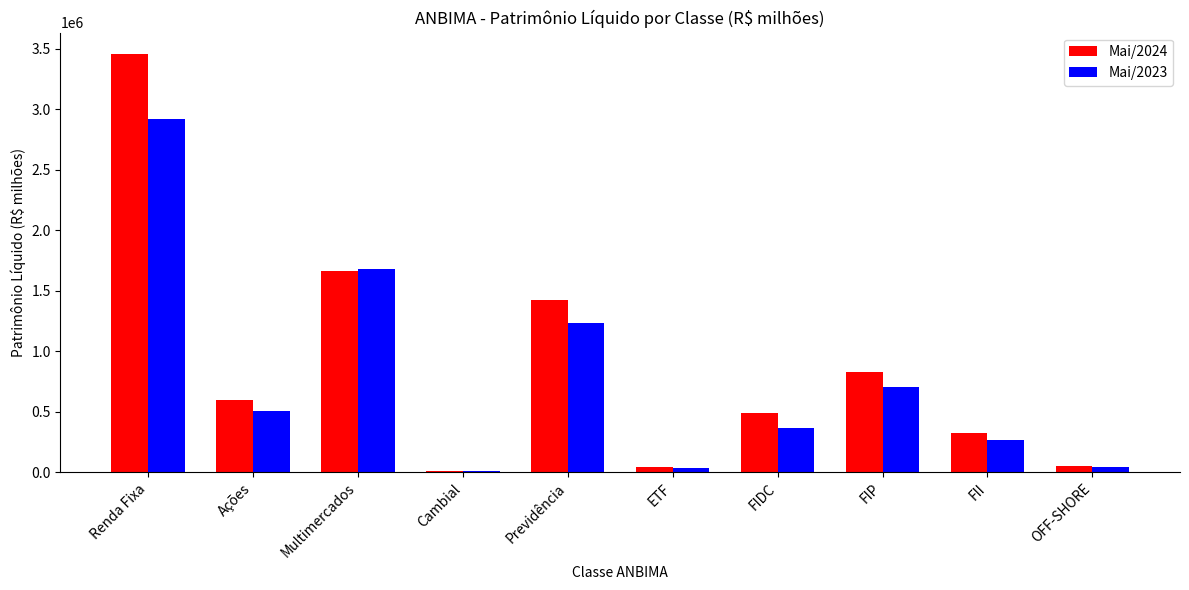

What is the sum of all Mai/2024 values?

8876983.2